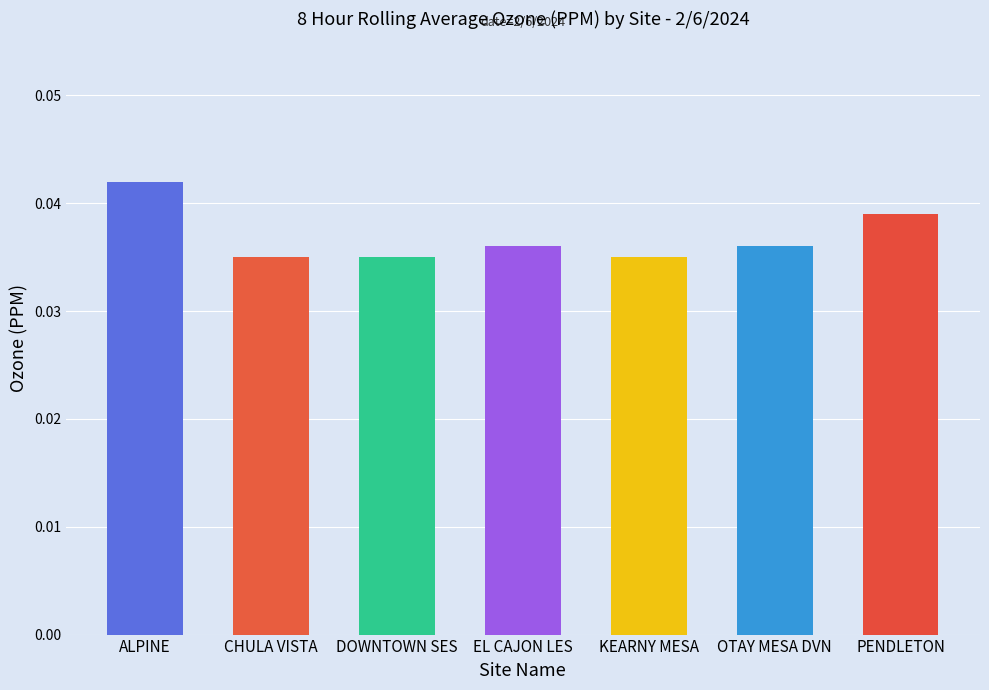

What is the sum of all values?

0.3